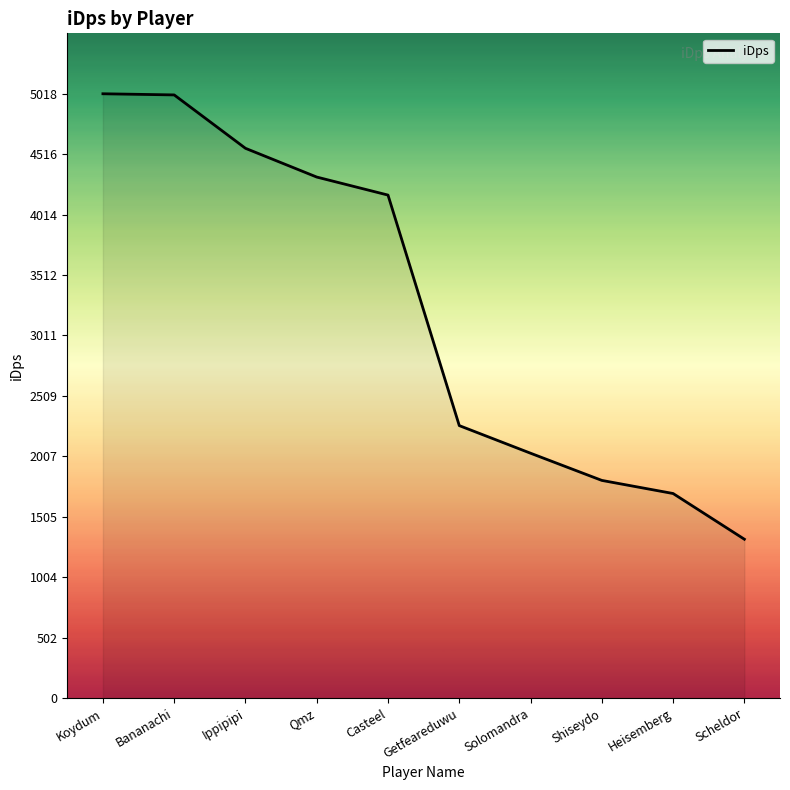

What is the difference between the maximum and minimum values?

3698.7